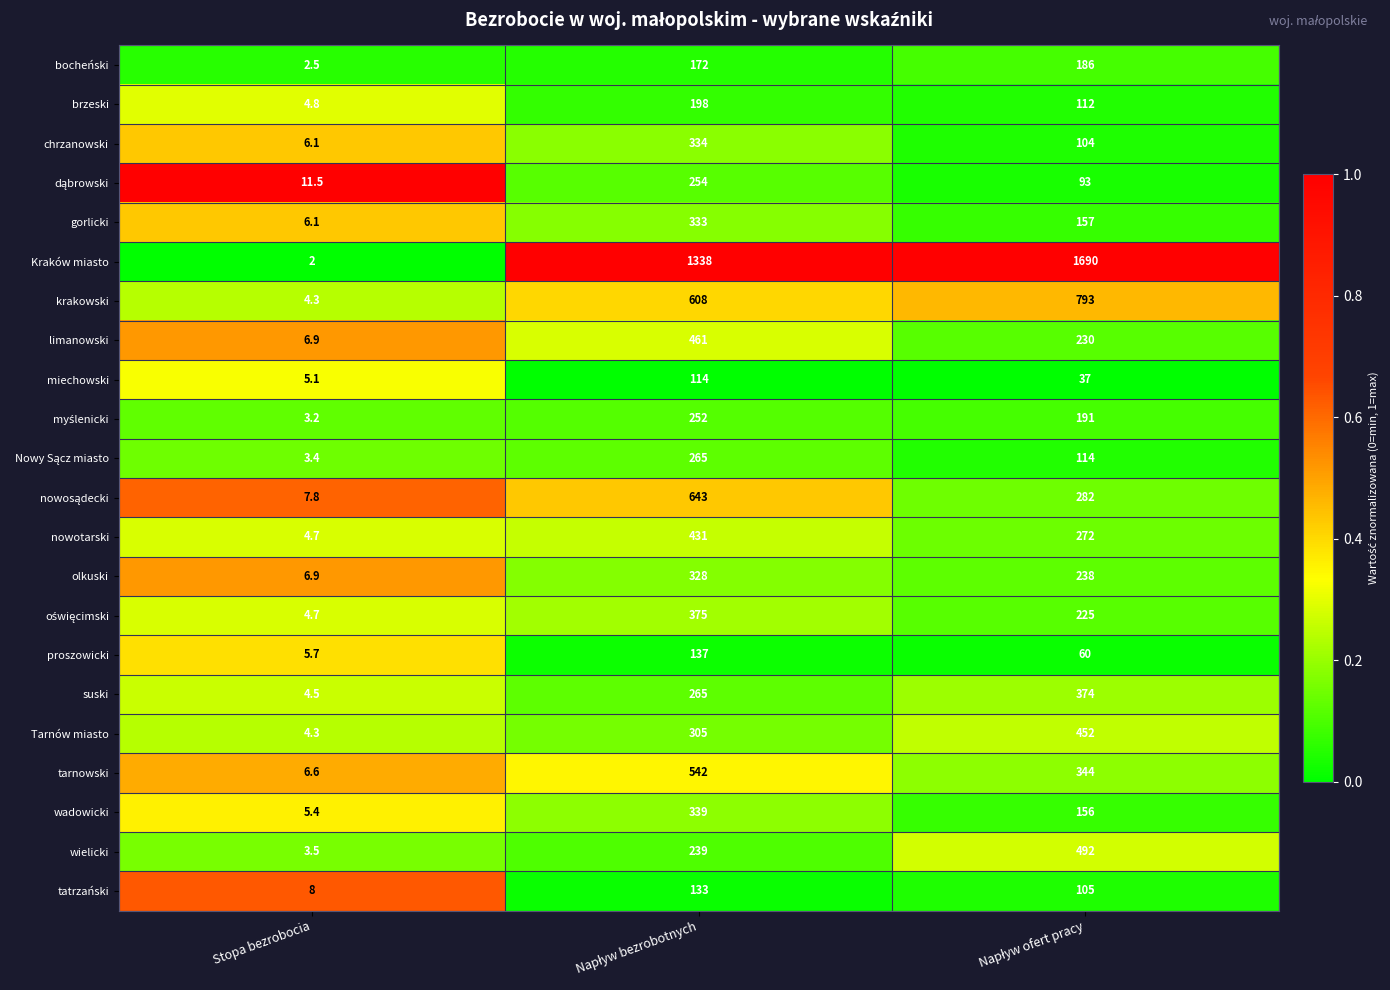

True or false: wielicki has a value of 3.5 at Stopa bezrobocia.

True